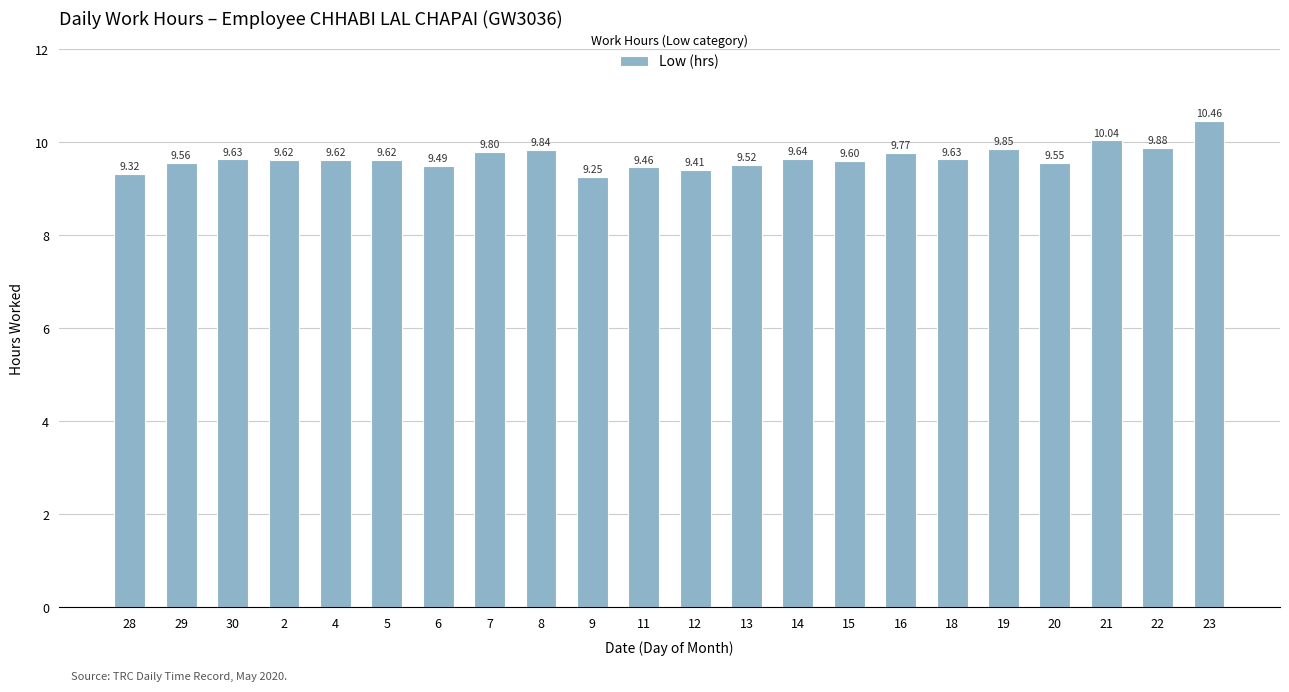

What is the difference between the maximum and minimum values?

1.2